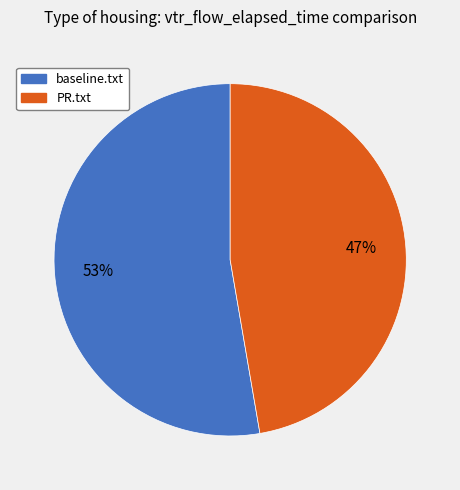

Is the sum of PR.txt and baseline.txt greater than half?

Yes